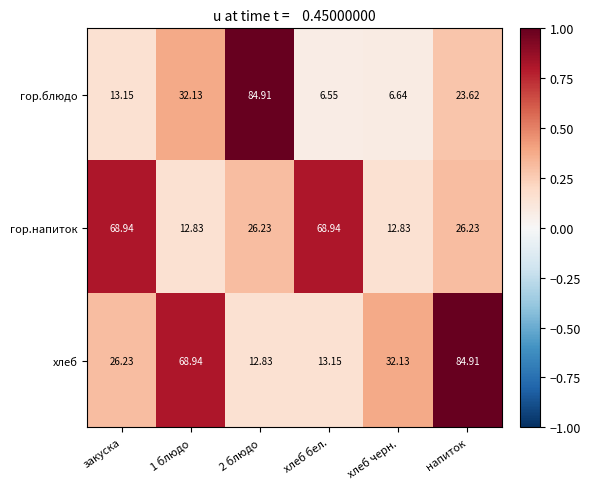

Between 2 блюдо and хлеб бел., which series saw the biggest shift?

гор.блюдо